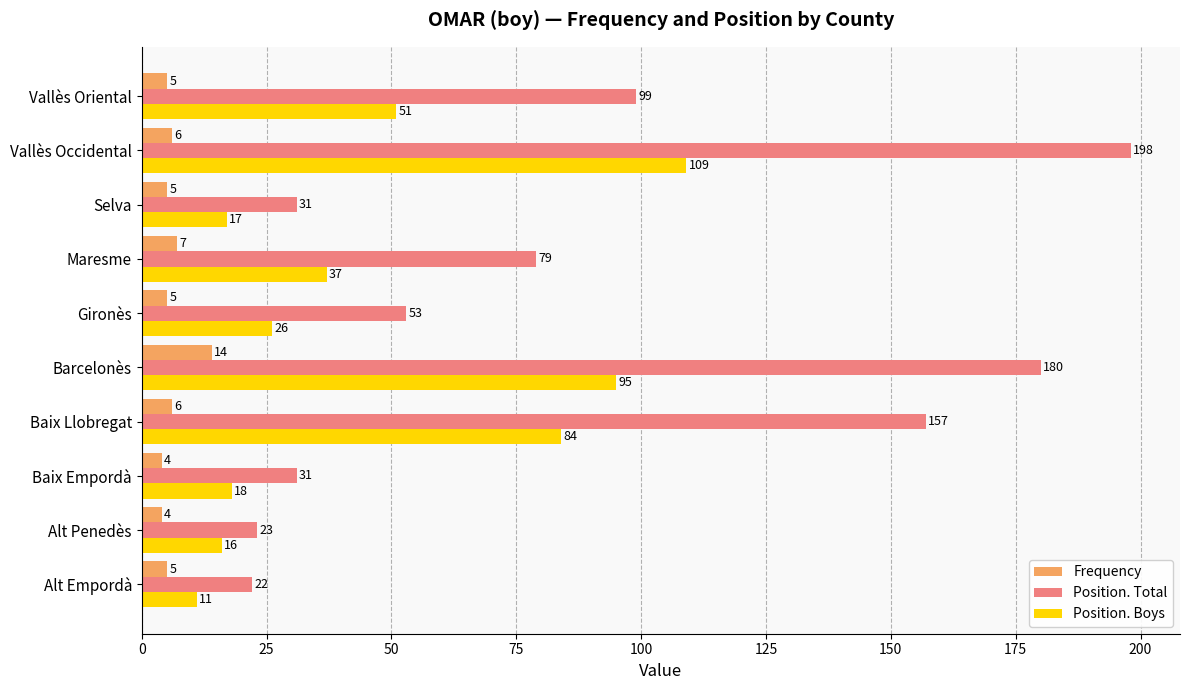

How many data points in Position. Total are less than 79?

5